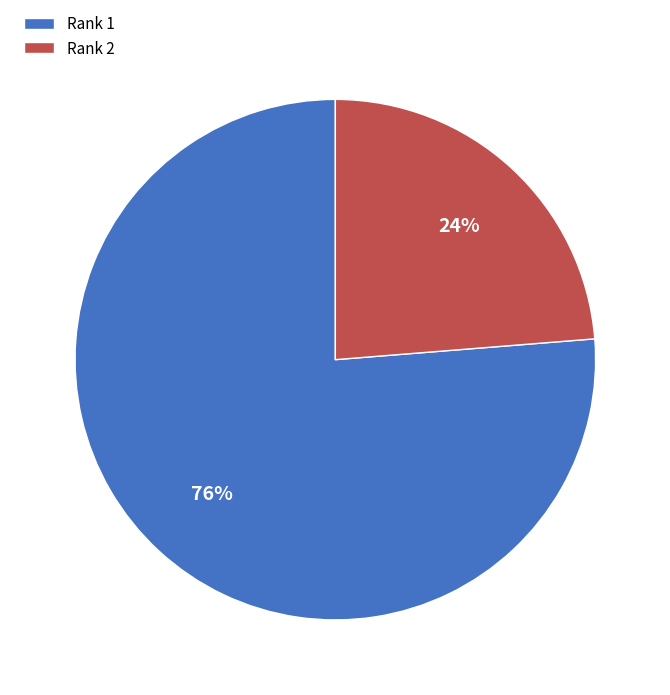

To the nearest percent, what is the combined percentage of Rank 1 and Rank 2?

100%